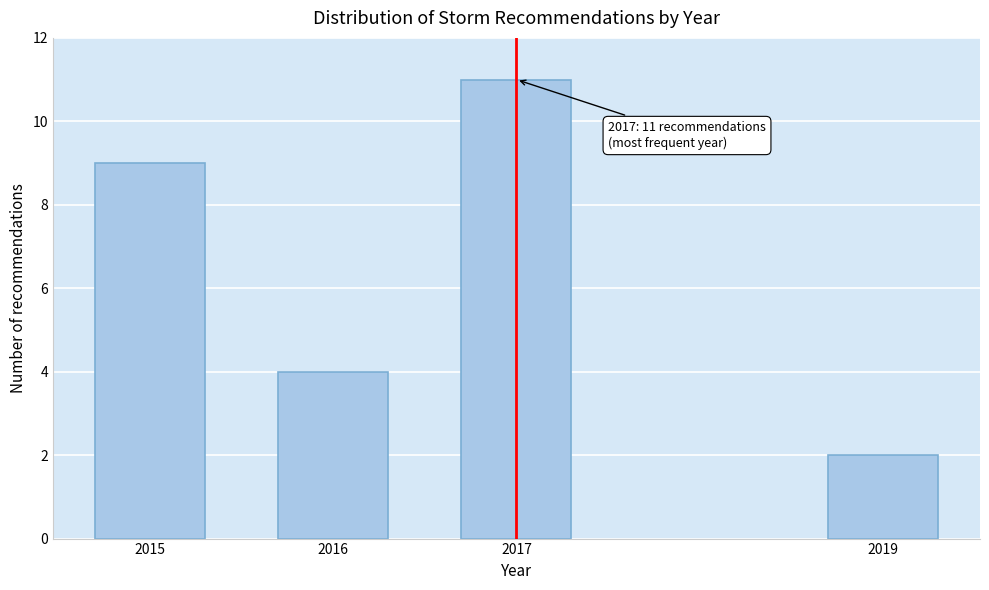

Reading left to right, extract all data points from this chart.

9	4	11	2